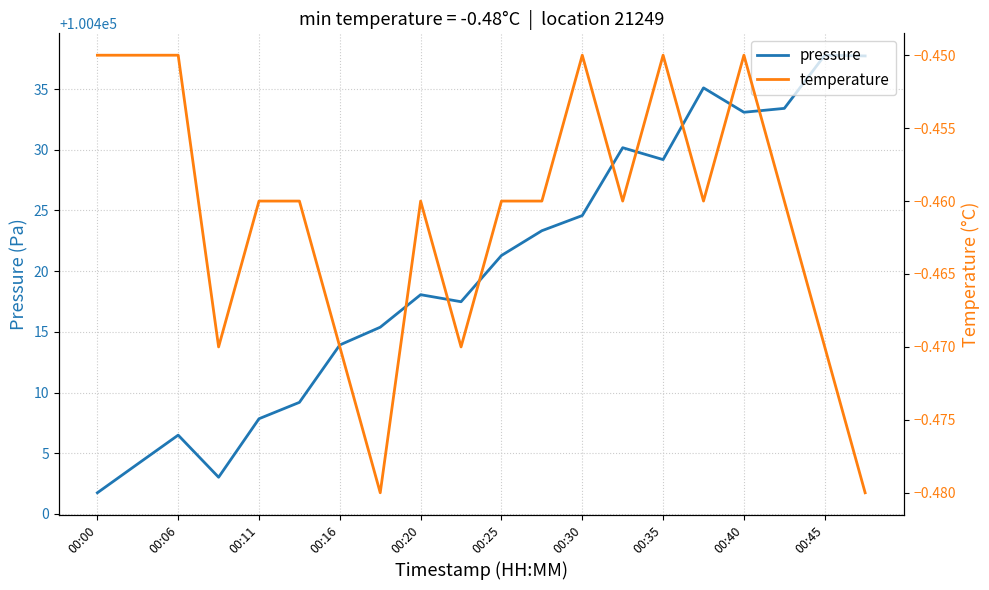

What is the minimum value for temperature?

-0.5